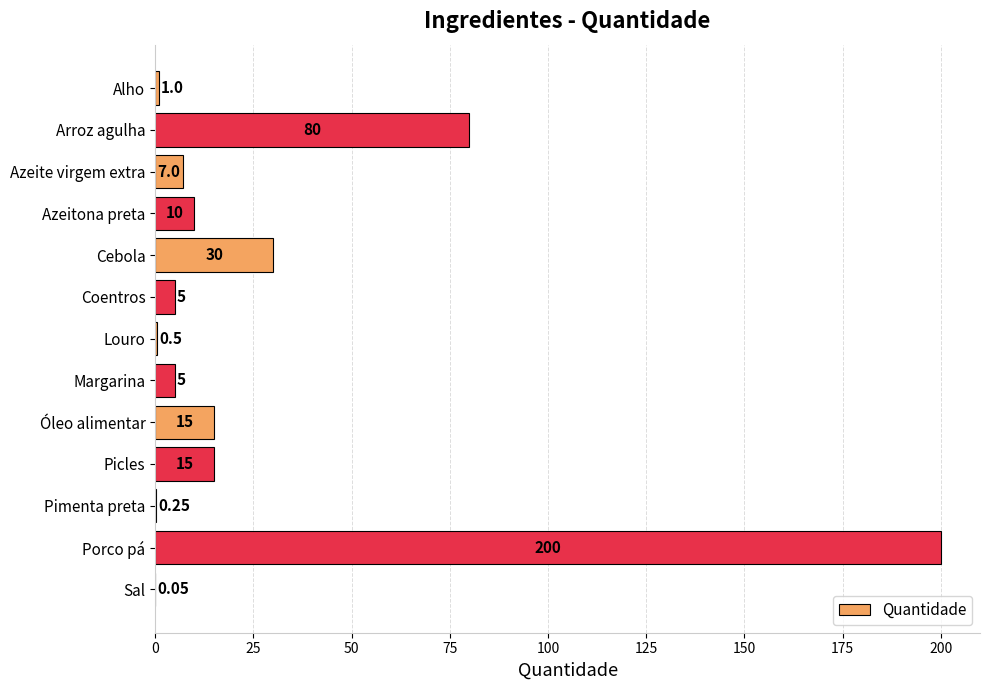

At which label is the value closest to 100?

Arroz agulha